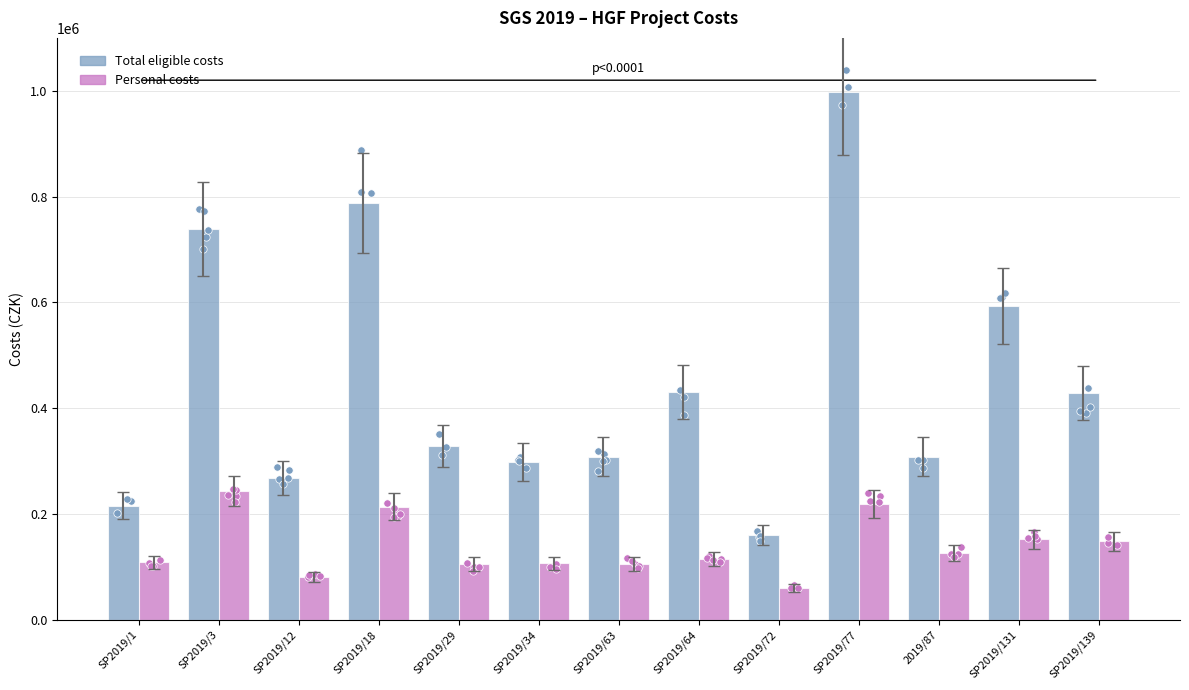

Which series reaches the maximum Y coordinate?

Total eligible costs